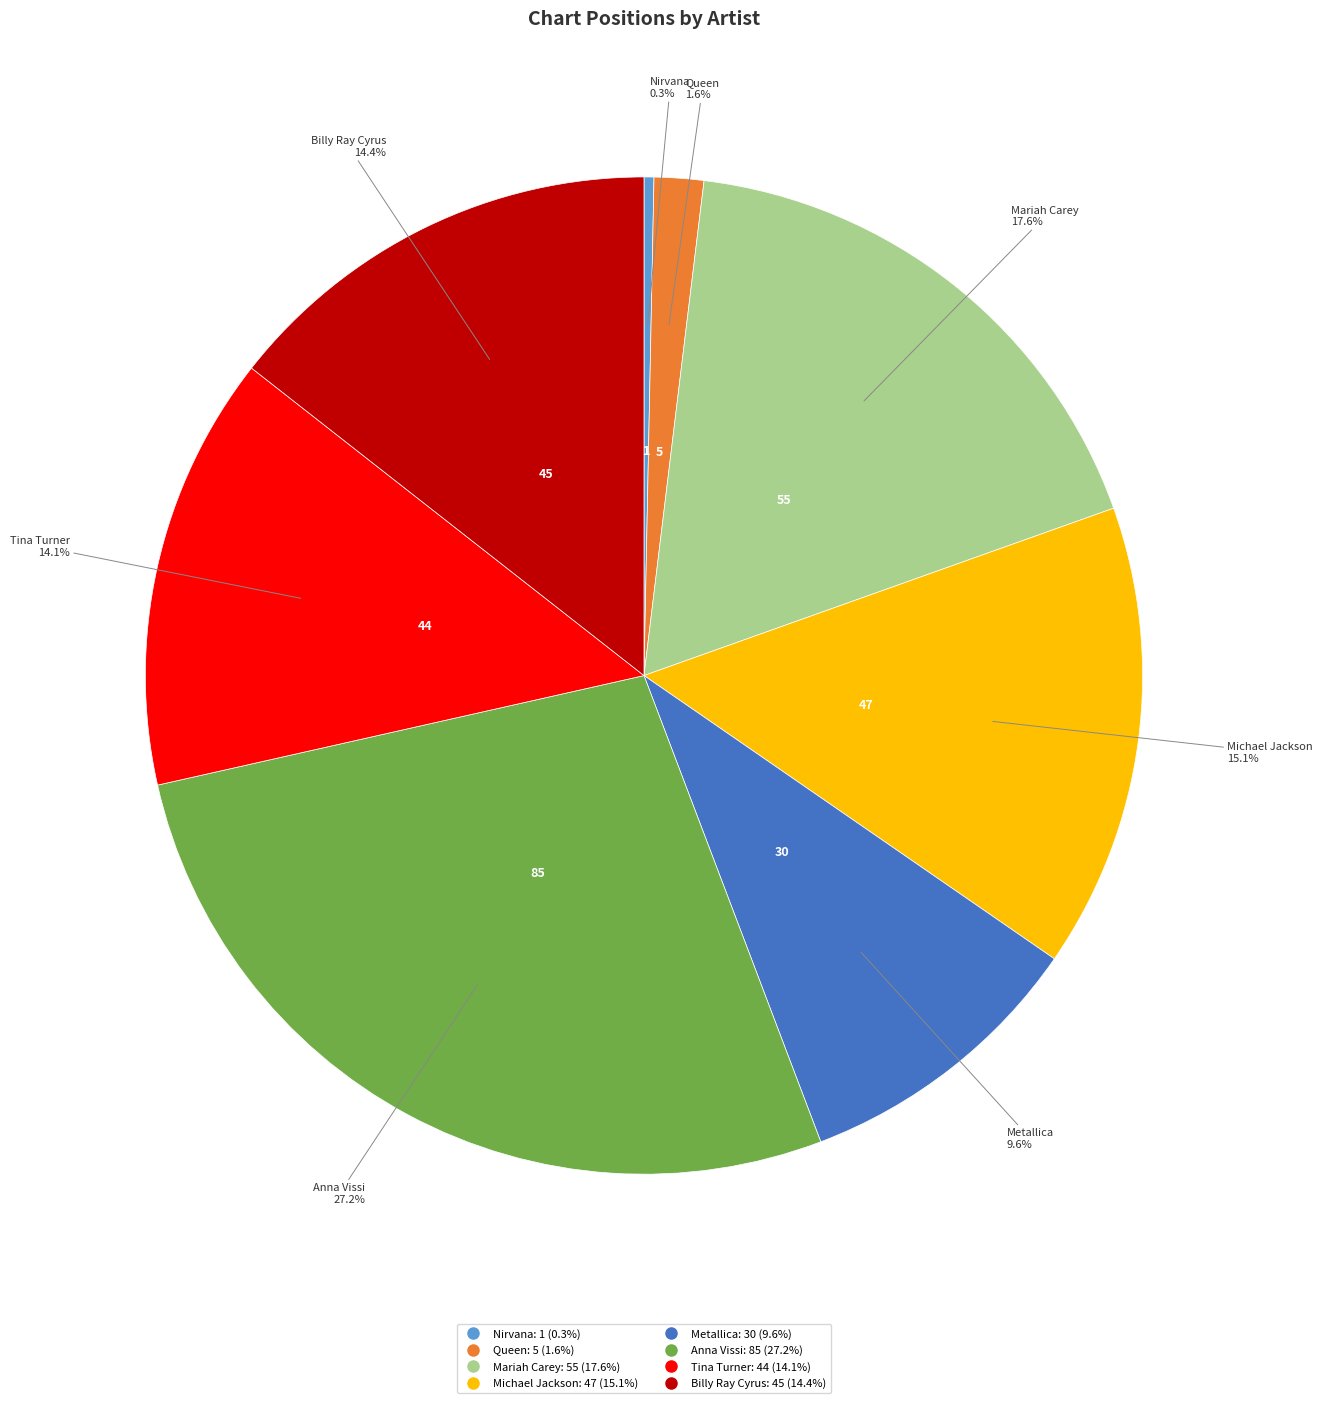

Is there a majority slice in this chart?

No